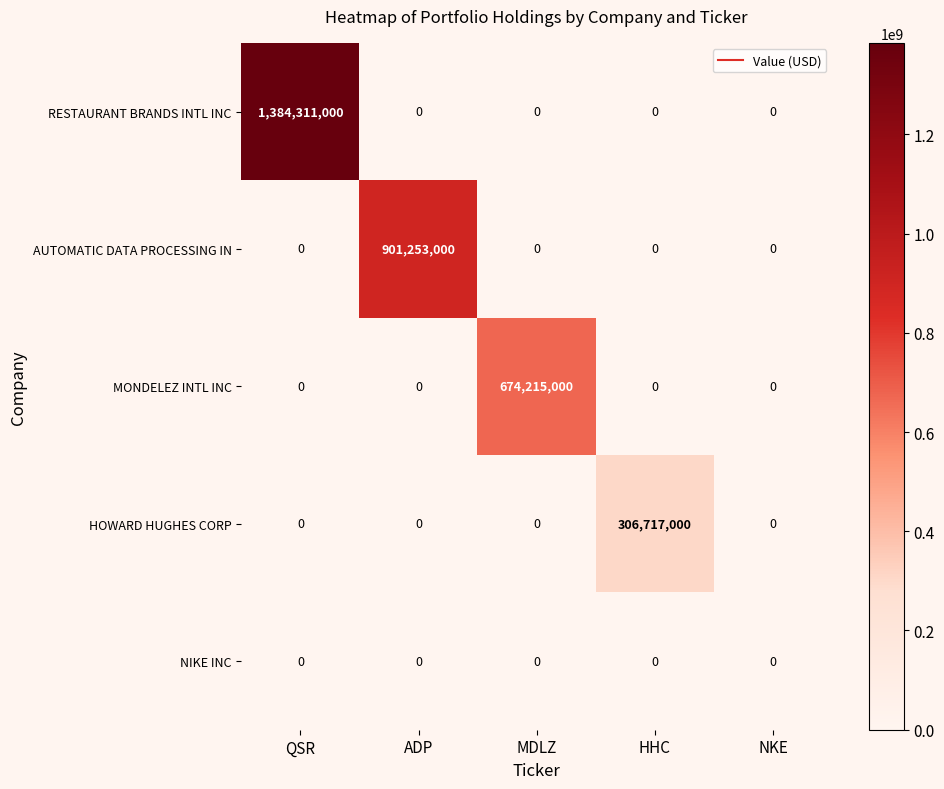

Between QSR and HHC, which series saw the biggest shift?

RESTAURANT BRANDS INTL INC